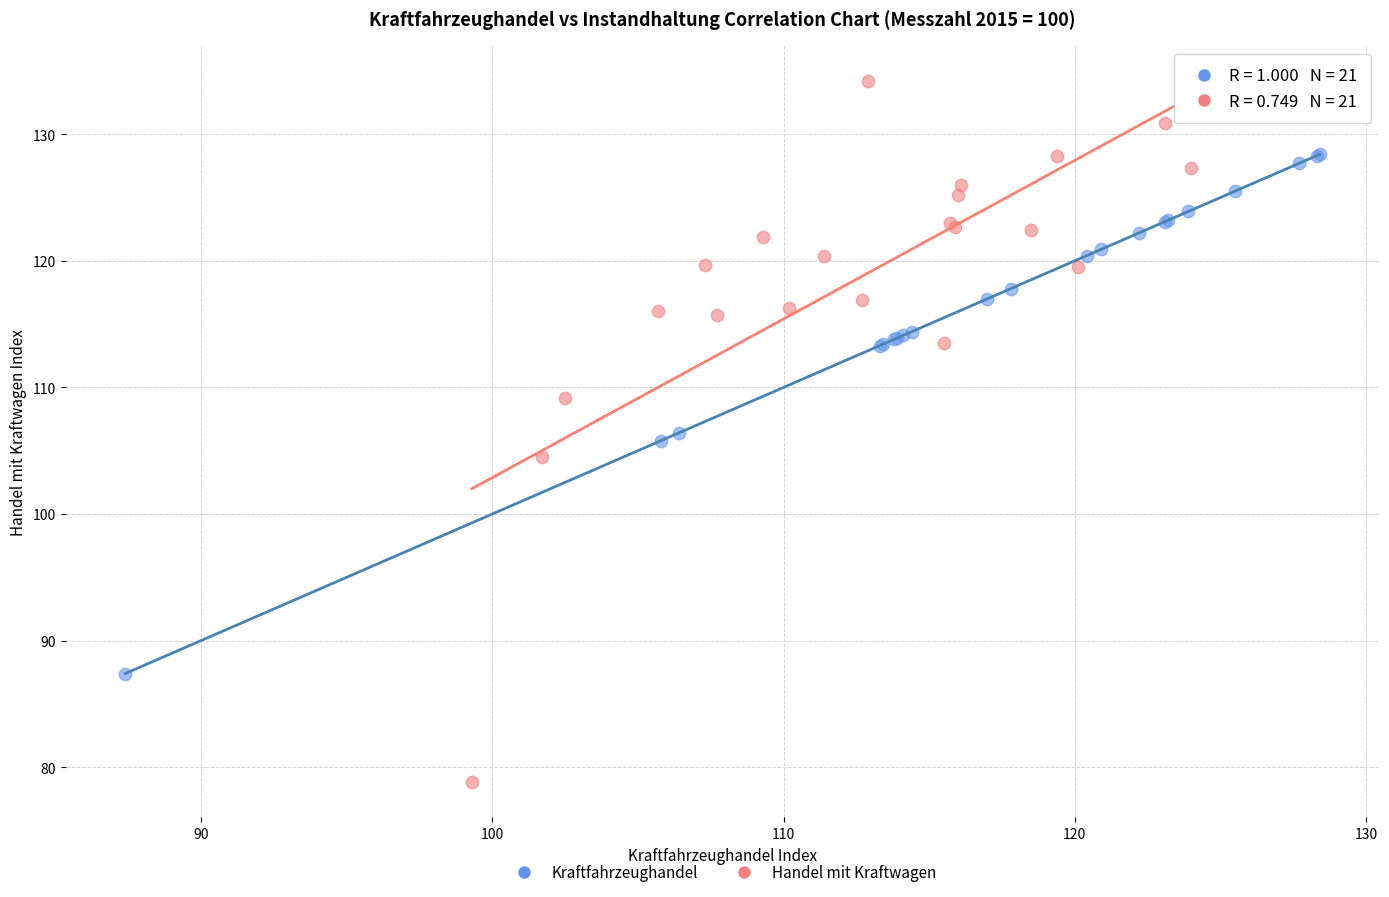

Which series reaches the maximum Y coordinate?

Handel mit Kraftwagen